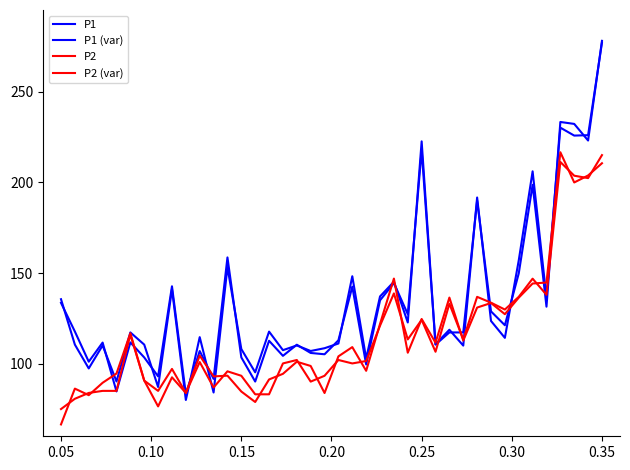

Does the chart have visible grid lines?

No